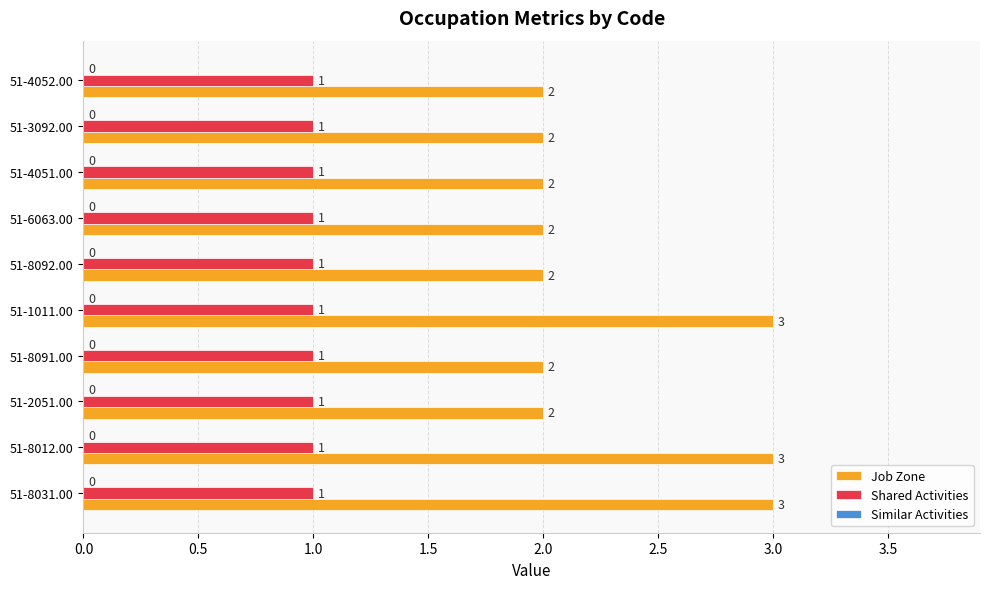

Which series has the largest total across all categories?

Job Zone